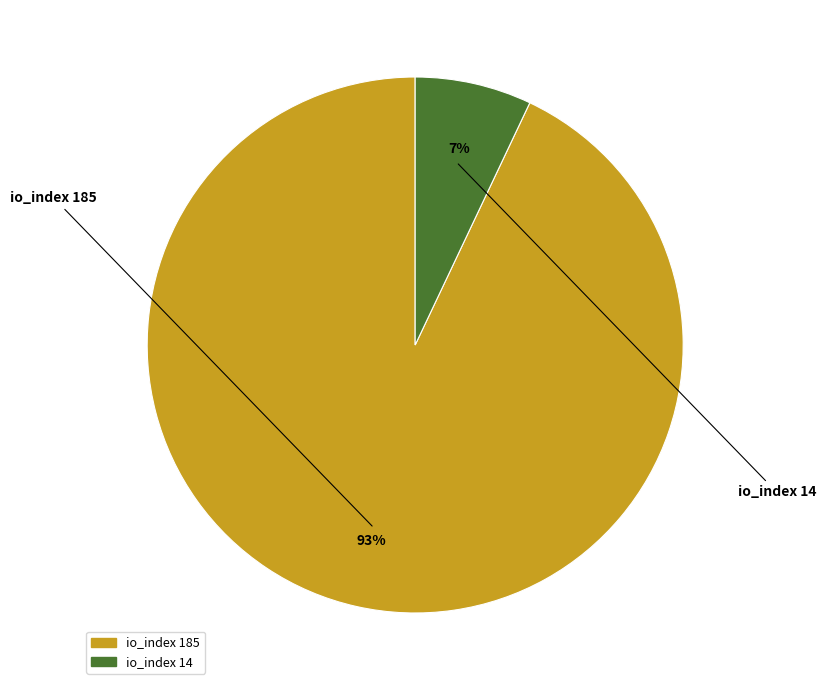

Which slice represents more than half of the pie?

io_index 185